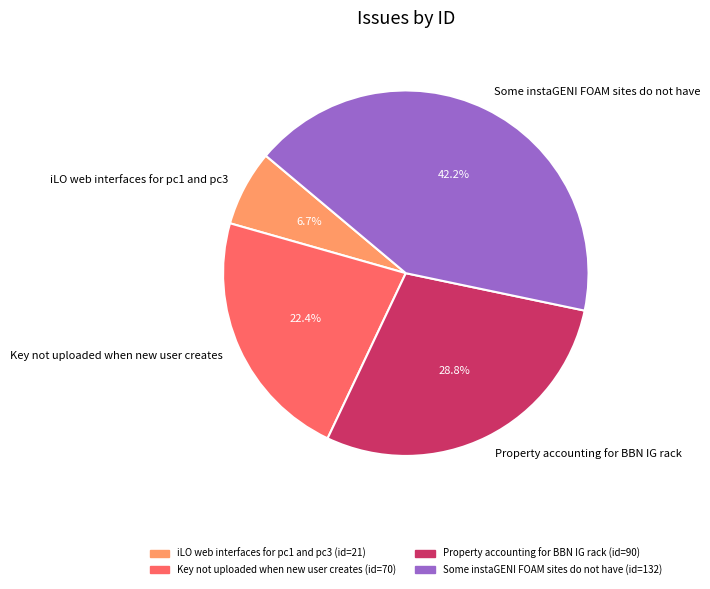

Approximately how many times larger is the value at iLO web interfaces for pc1 and pc3 compared to Key not uploaded when new user creates?

0.3